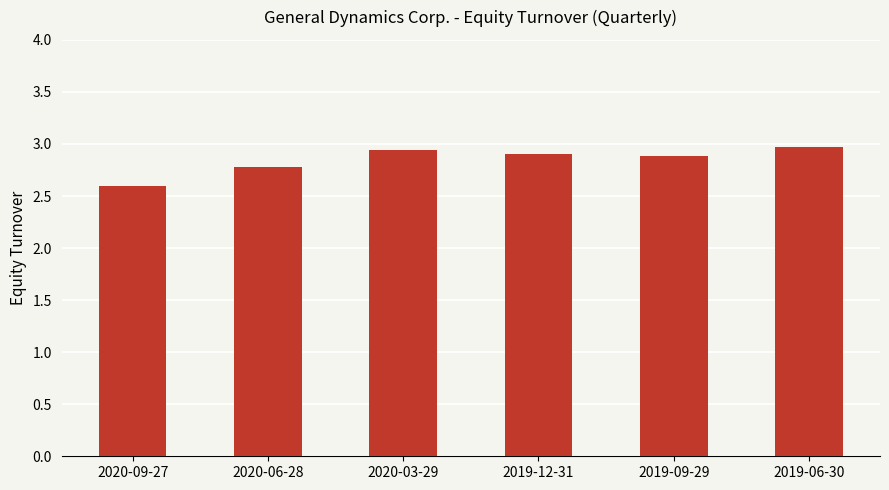

Which category has the lowest value across all series?

2020-09-27